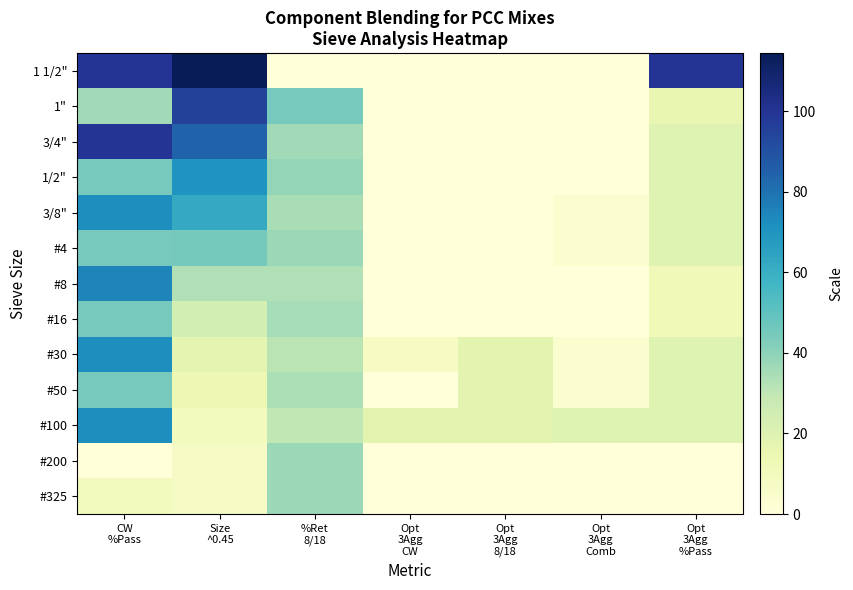

Count the number of categories in the chart.

7